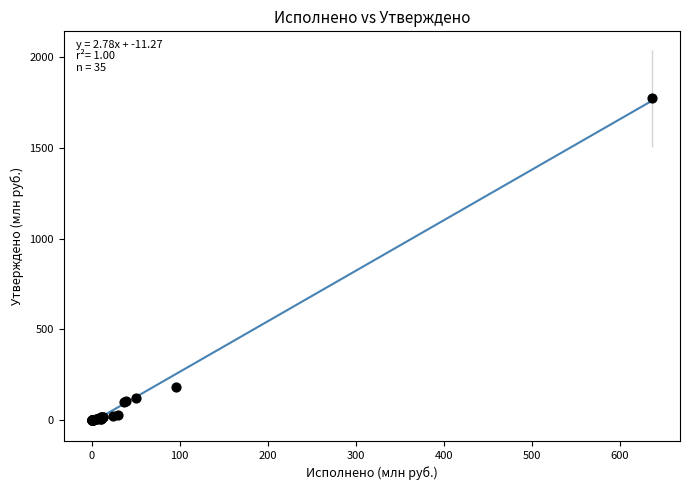

What Y value in the scatter plot is closest to 886?

184.3